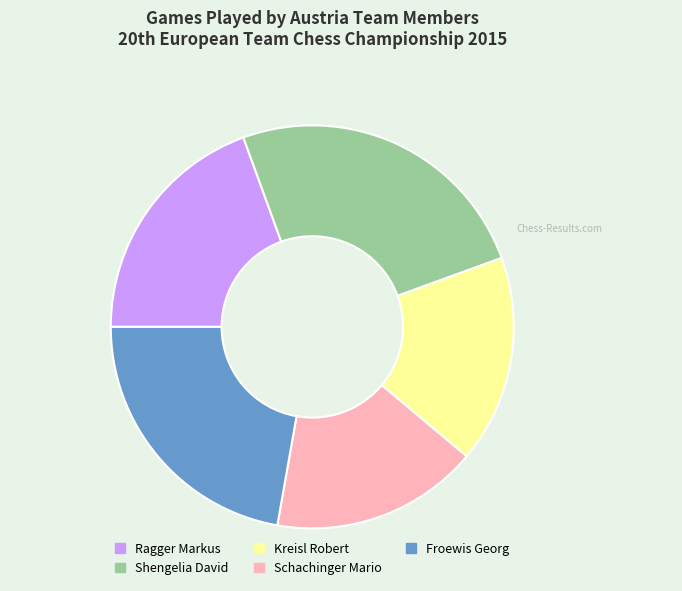

Do Shengelia David and Schachinger Mario together represent more than half of the pie?

No